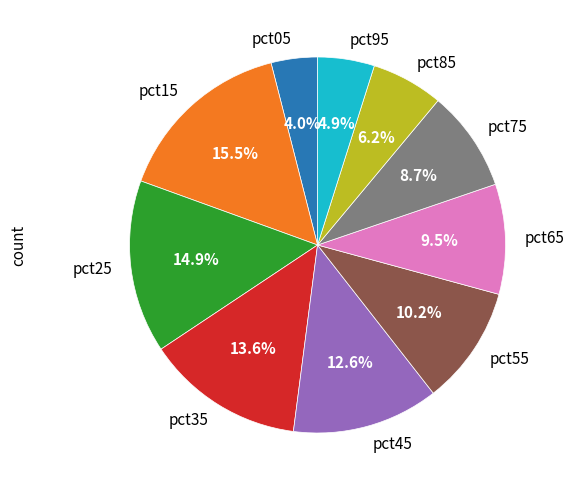

What percentage do pct25 and pct45 together represent?

27.5%